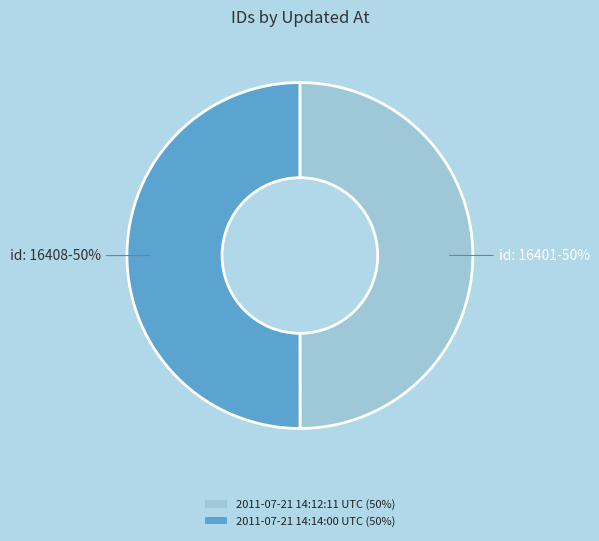

True or false: 2011-07-21 14:12:11 UTC accounts for 57% of the total.

False